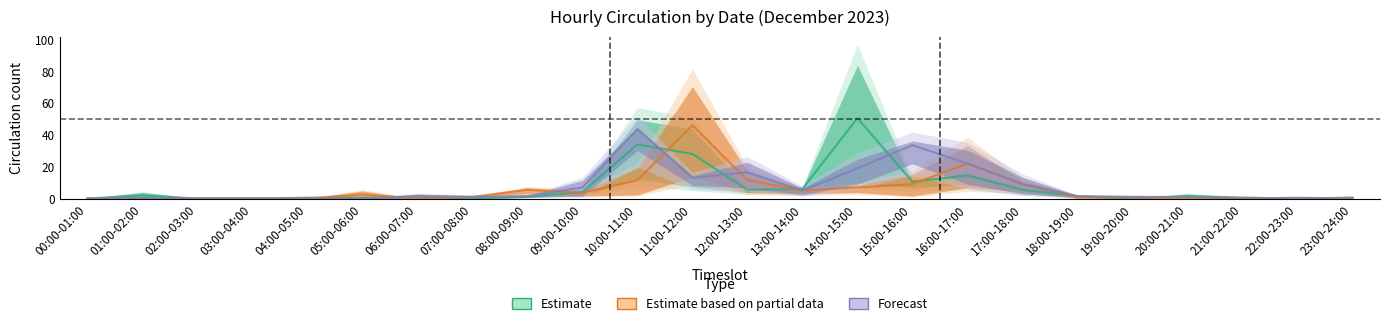

What is the sum of all 2023-12-18 values?

176